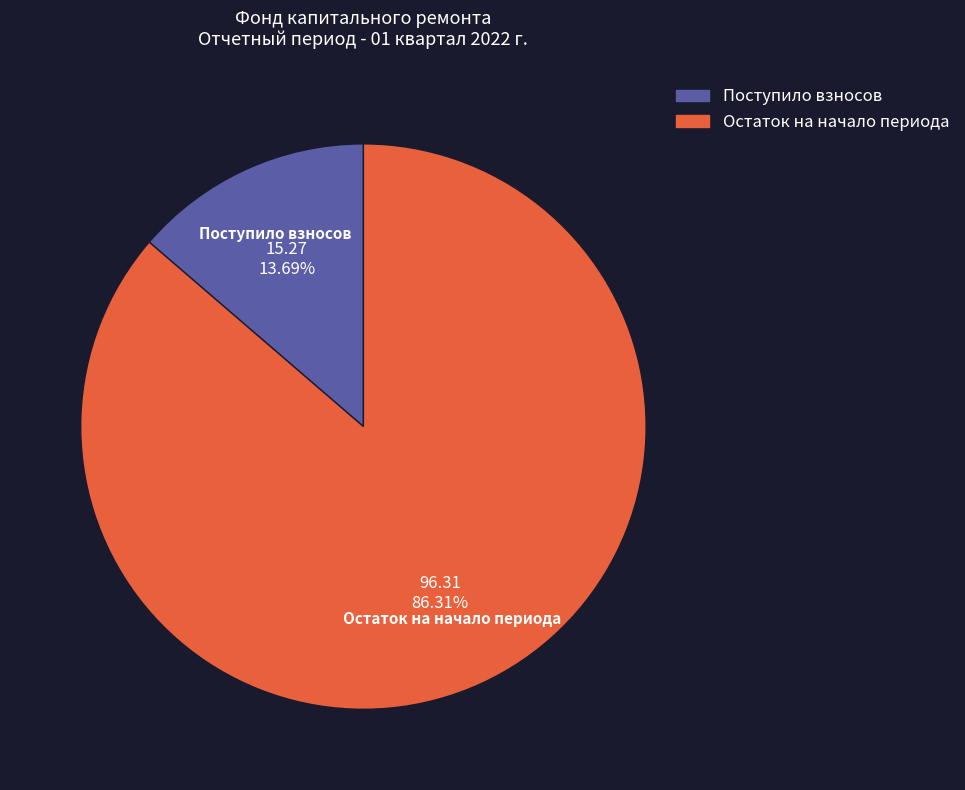

Is there any slice that represents more than half of the pie?

Yes